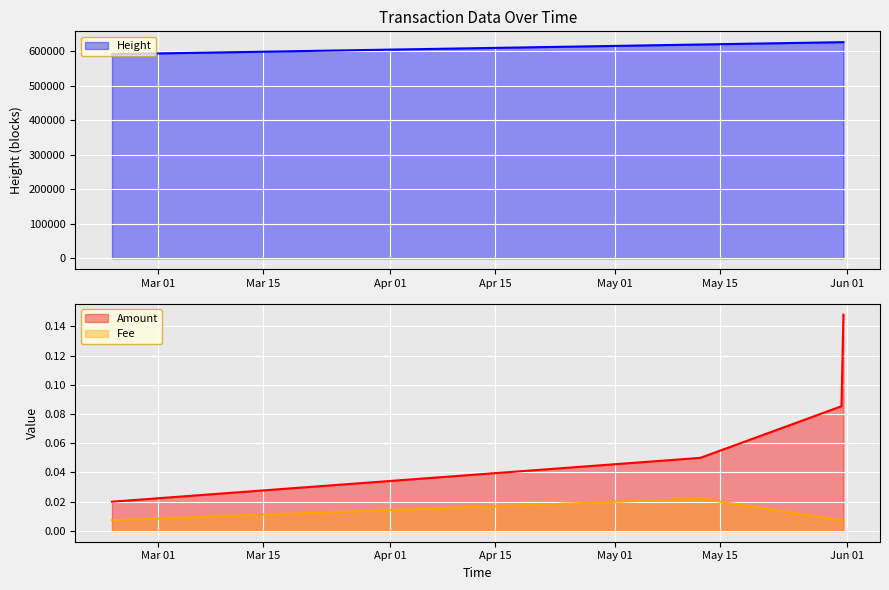

What is the lowest value of the Height series?

591812